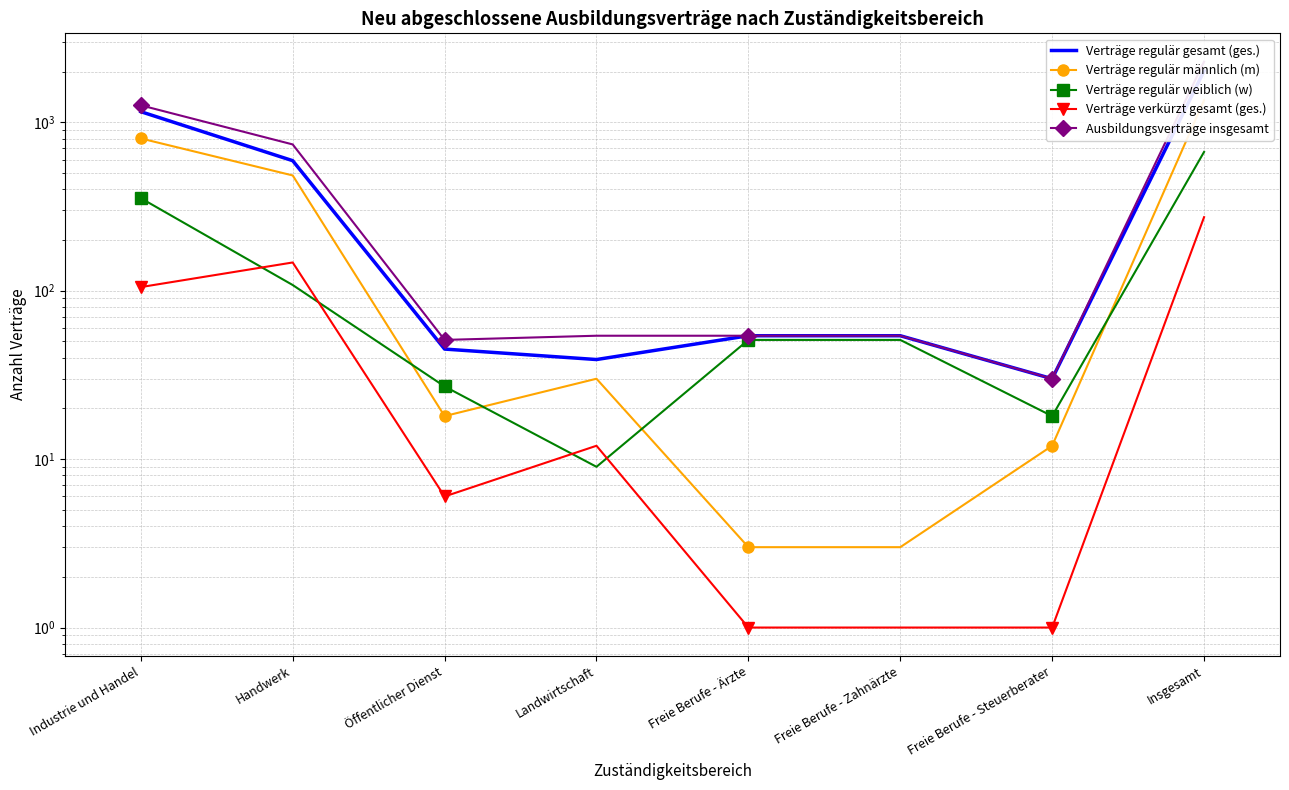

What is the label of the 6th point from the right?

Öffentlicher Dienst